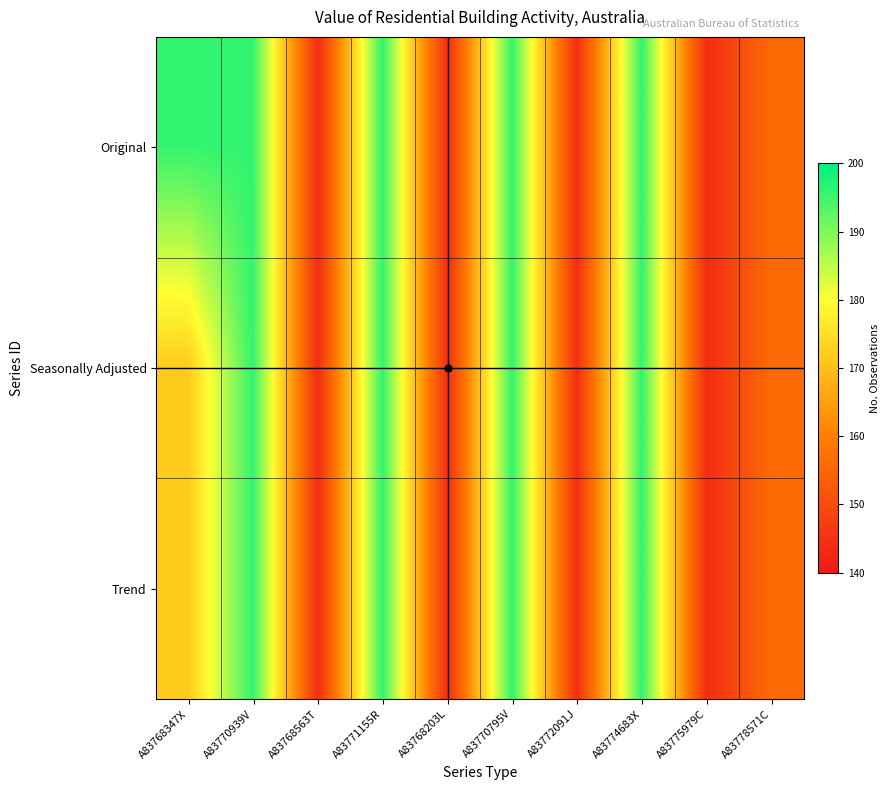

What is the total value across all series at A83772091J?

432